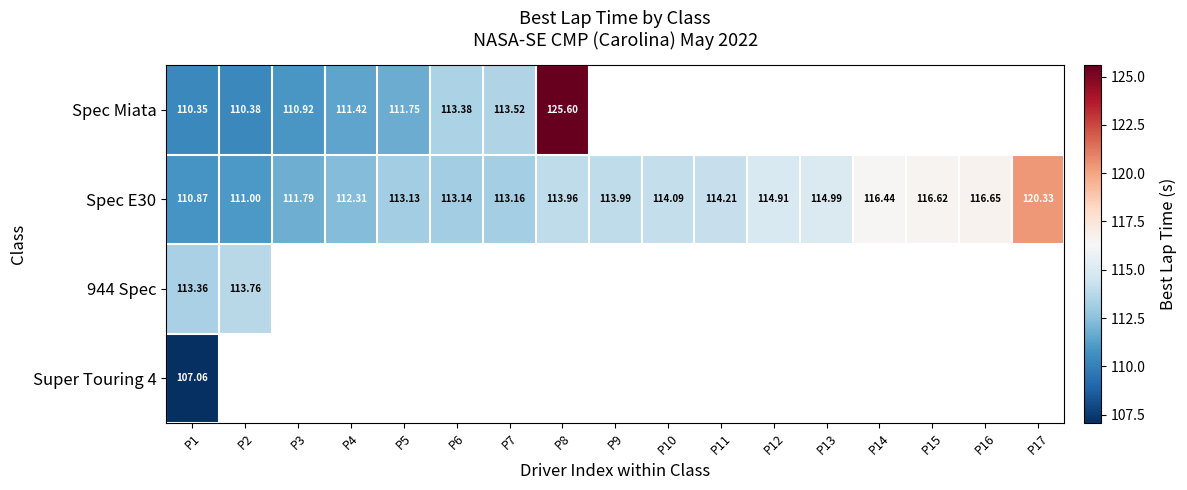

True or false: Spec E30 has a value of 197.6 at P8.

False